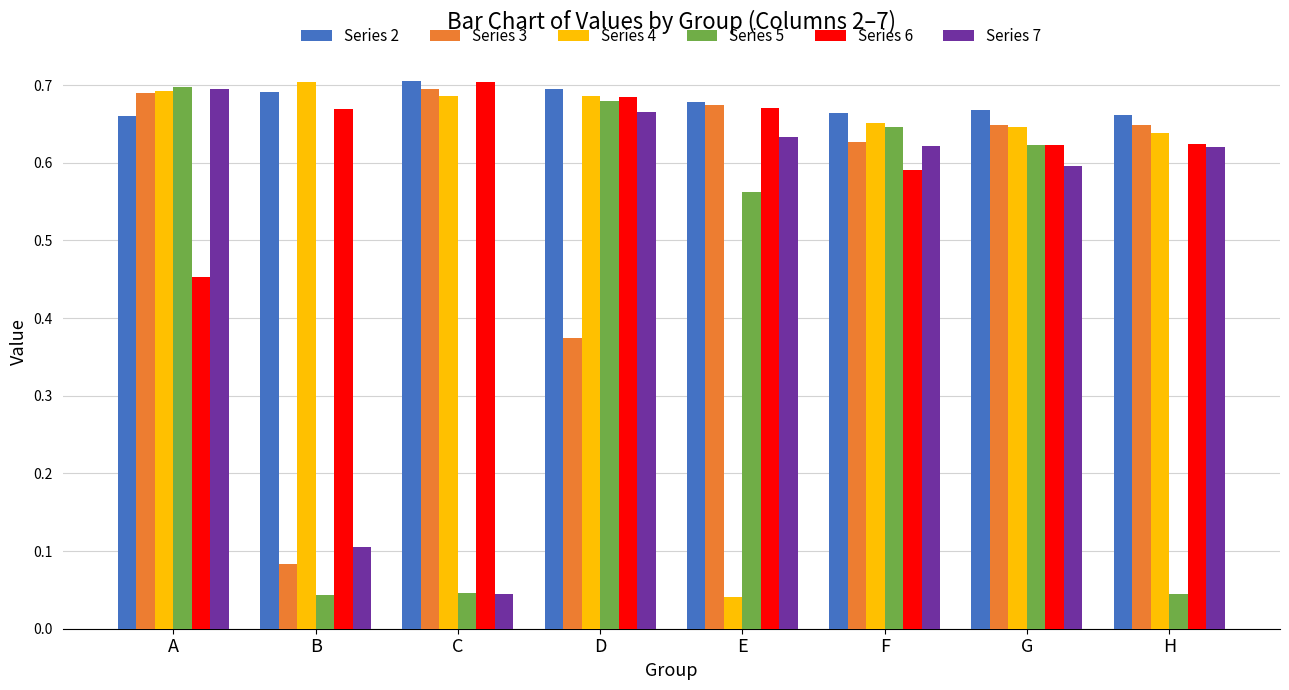

How many Series 6 values are between 0 and 1?

8